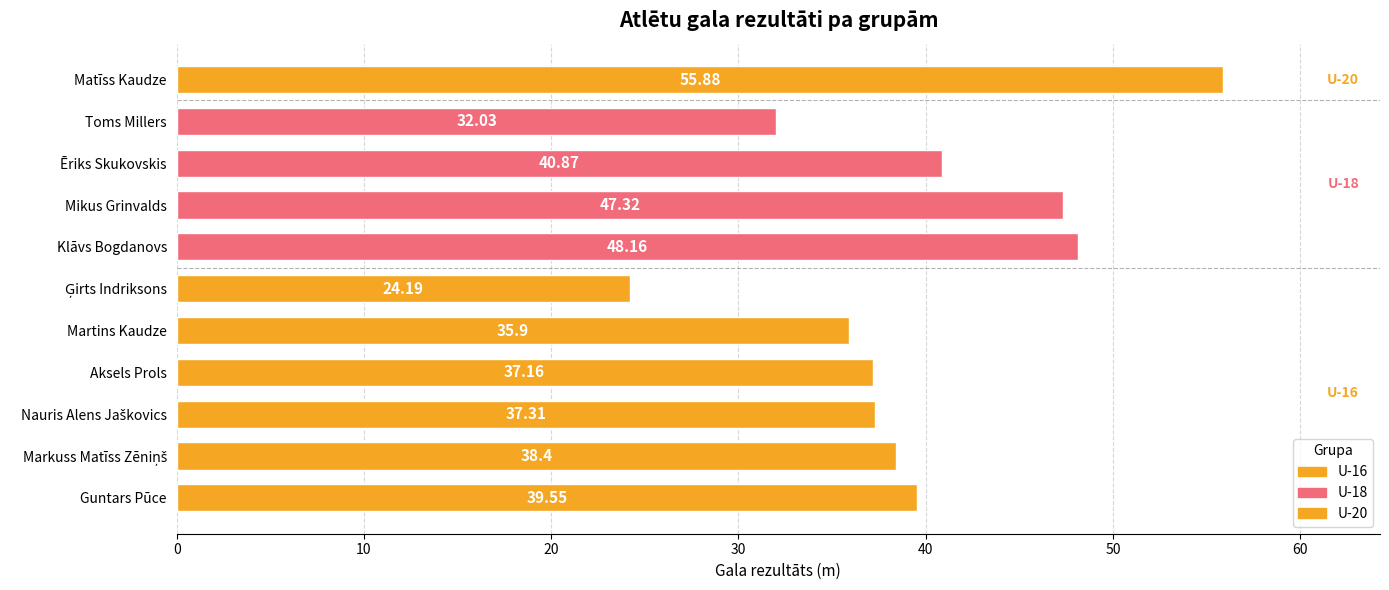

How many bars are there in total?

11